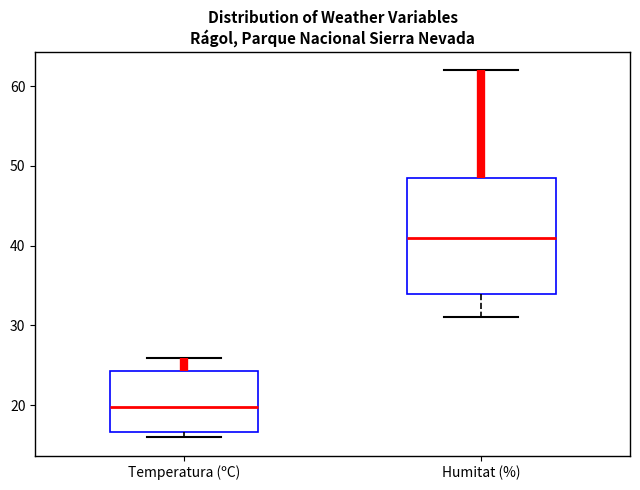

Reading left to right, transcribe this box plot: for each box, give where its median line is, the range the box spans, and where its two whiskers end, as read against the y-axis. The values are not printed on the chart, so give them approximately, as read against the axis.

Temperatura (ºC): median 20, box 17 to 24, whiskers 16 to 26
Humitat (%): median 41, box 34 to 49, whiskers 31 to 62